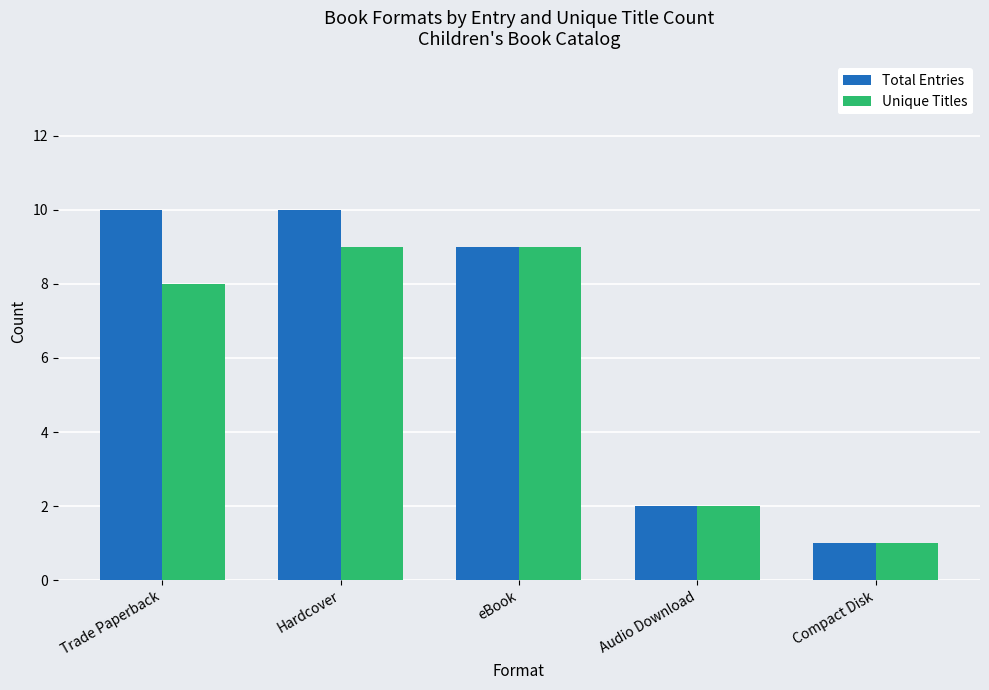

At which label does Total Entries reach its minimum?

Compact Disk